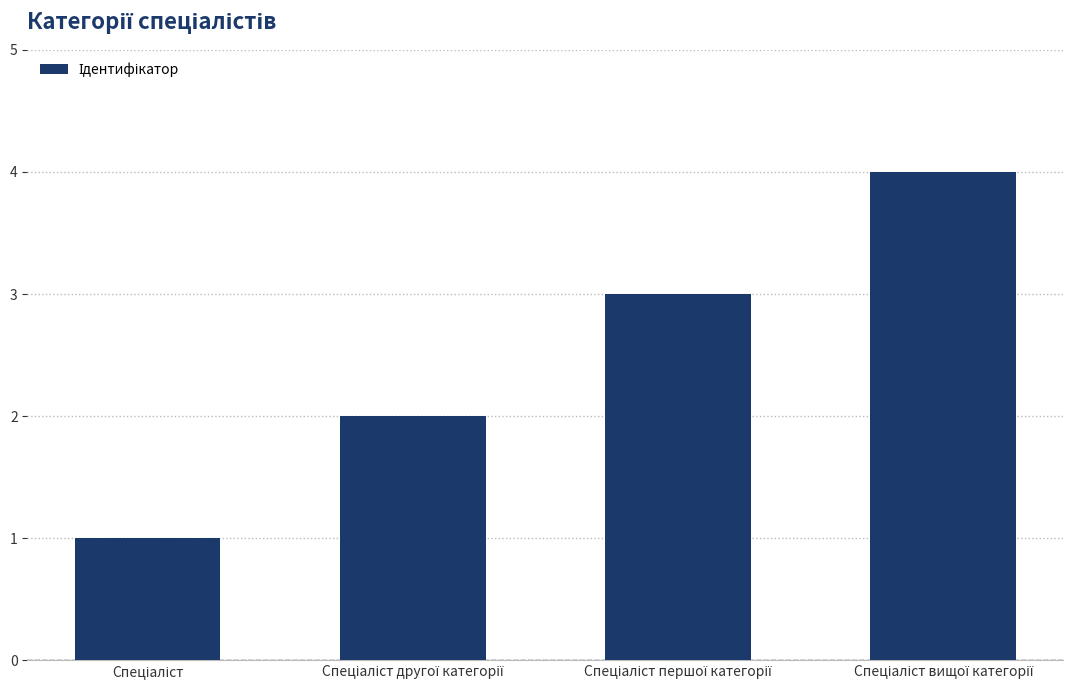

What is the greatest value displayed?

4